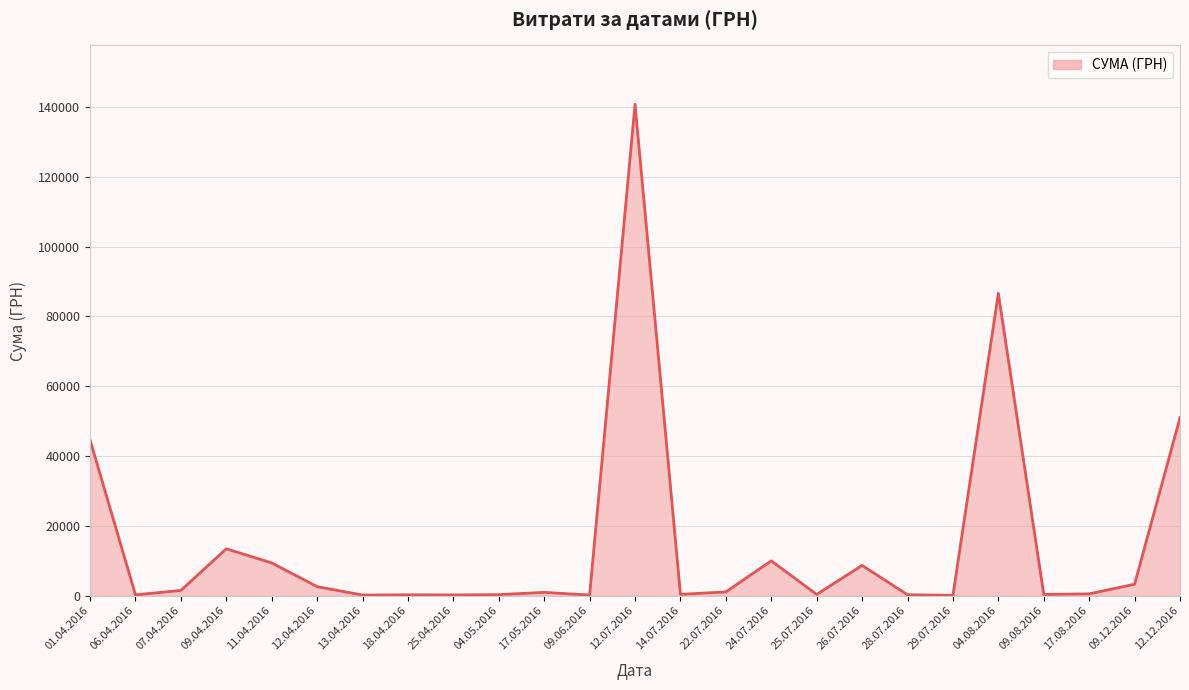

Where is the first local maximum?

09.04.2016